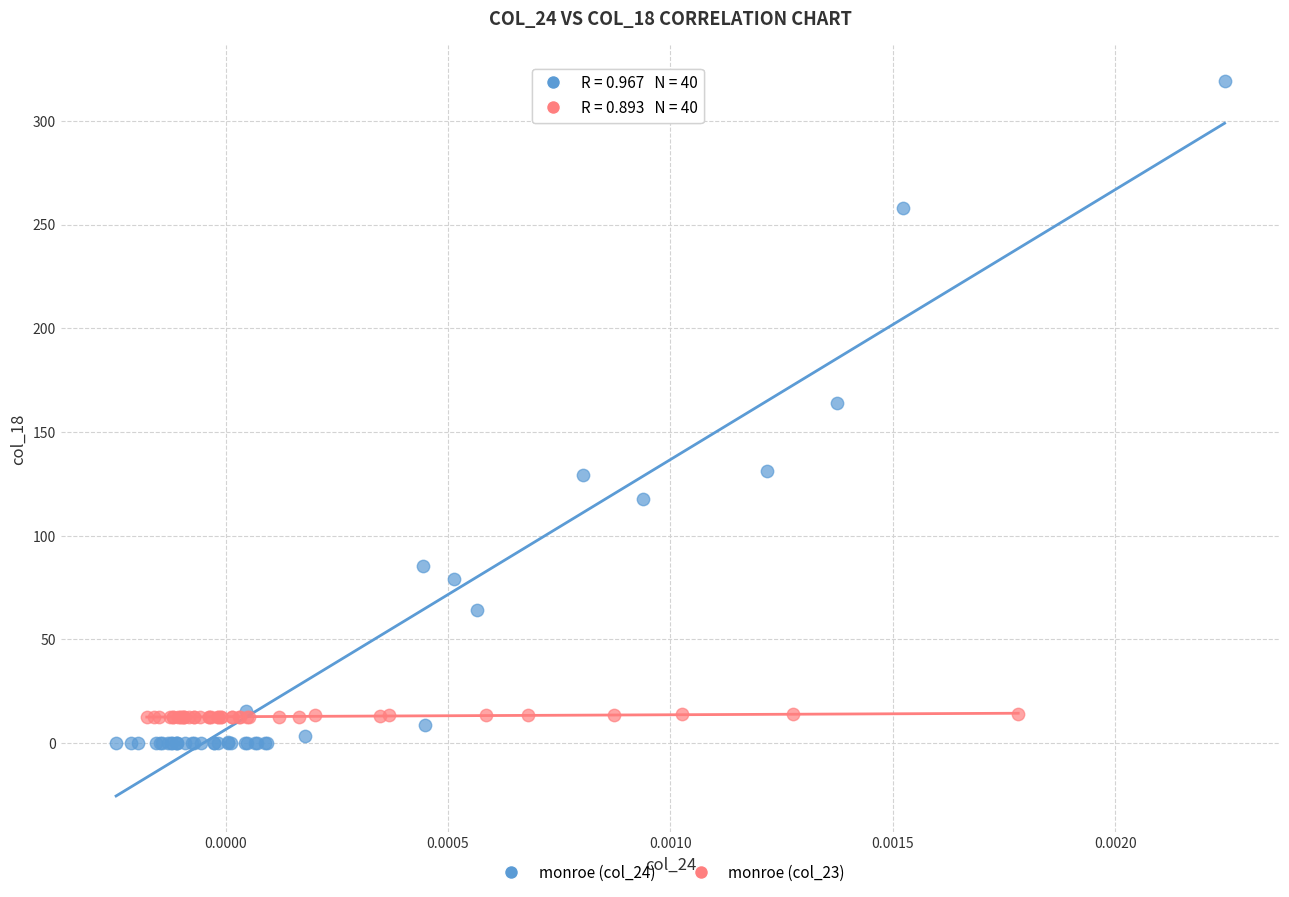

Which series reaches the minimum Y coordinate?

monroe (col_24)